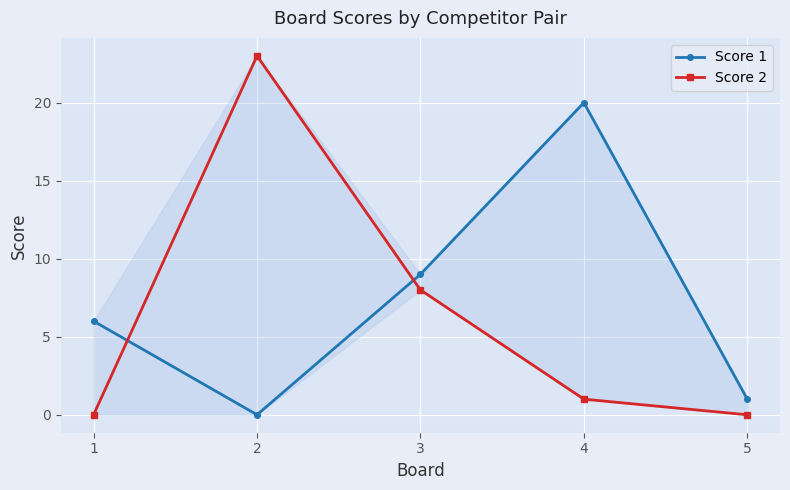

What is the value of the Score 2 point at the 2nd from the left?

23